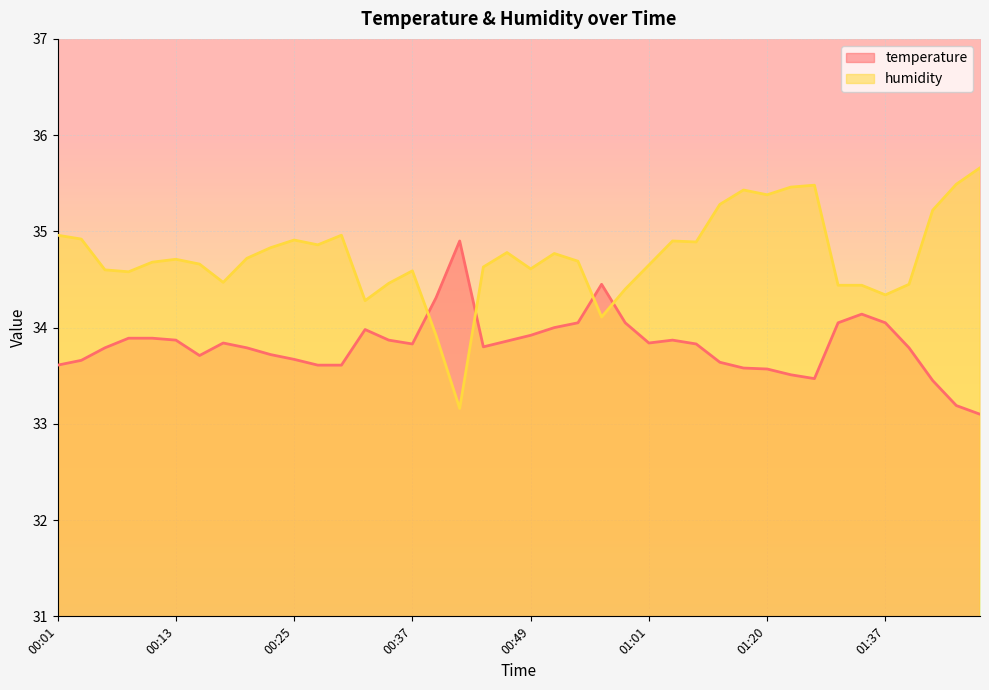

What is the difference between the second highest and minimum values in the temperature series?

1.4